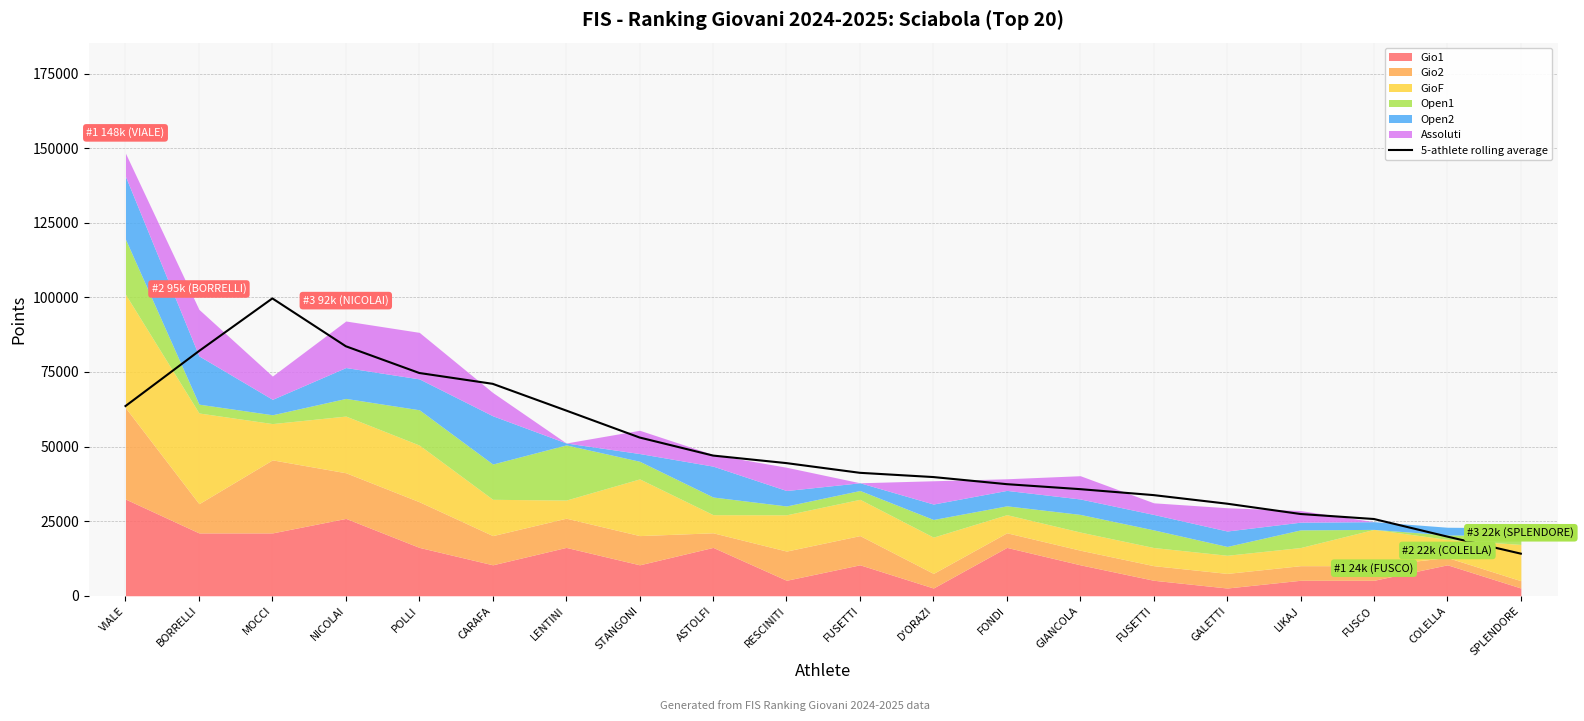

Reading right to left, extract all data points from this chart.

SPLENDORE=14106.4	COLELLA=19818.6	FUSCO=25718.4	LIKAJ=27399.2	GALETTI=30853.4	FUSETTI=33729.4	GIANCOLA=35724.4	FONDI=37397.4	D'ORAZI=39781.2	FUSETTI=41202.6	RESCINITI=44453.4	ASTOLFI=46986.0	STANGONI=53036.6	LENTINI=62078.4	CARAFA=71027.2	POLLI=74661.2	NICOLAI=83617.2	MOCCI=99654.0	BORRELLI=81998.8	VIALE=63582.2